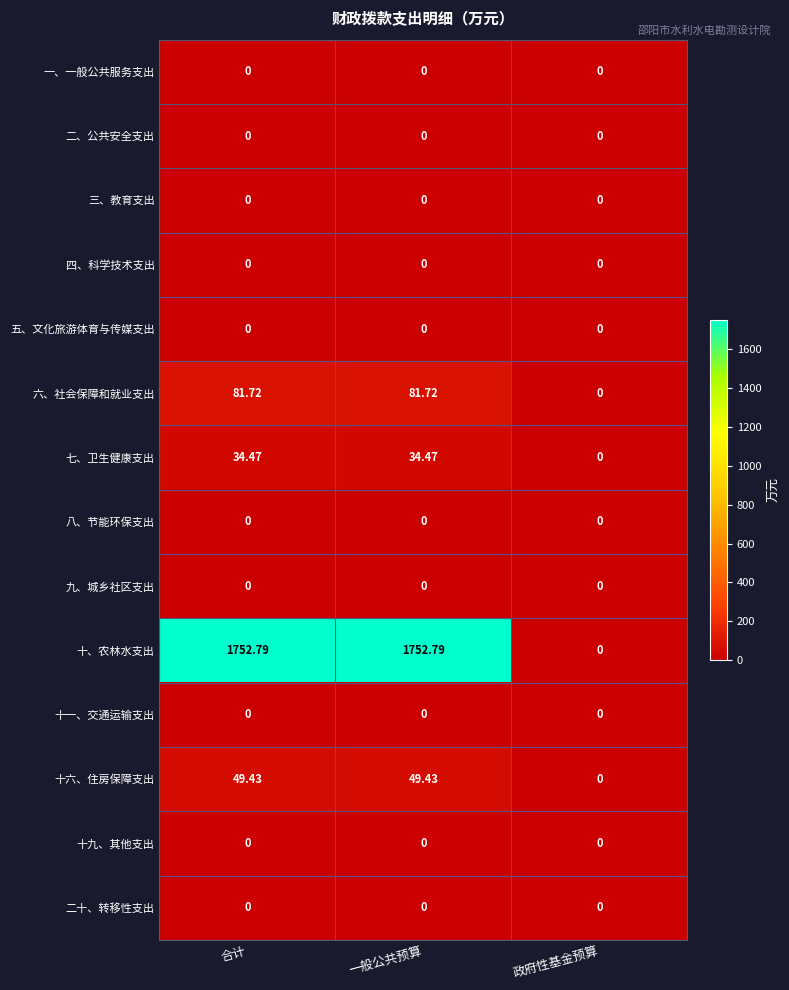

Count the number of categories in the chart.

3